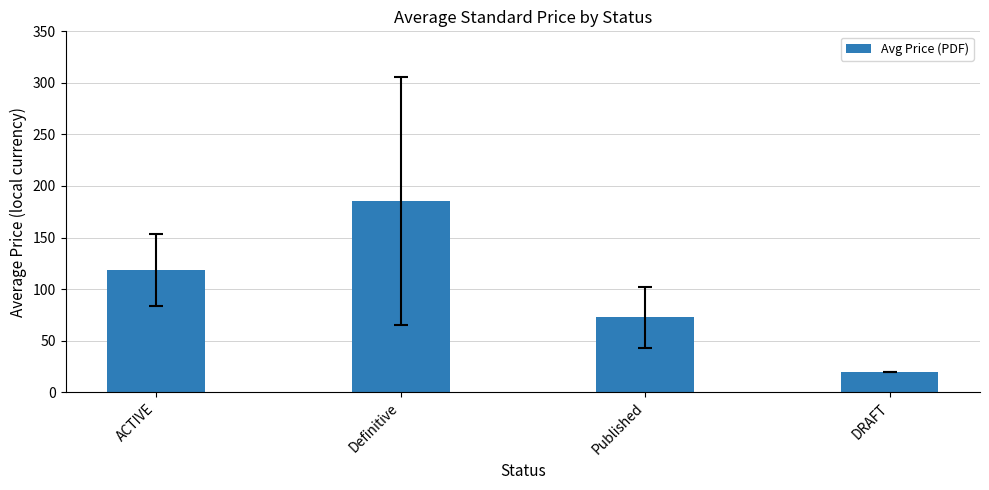

What is the label of the 2nd bar from the left?

Definitive